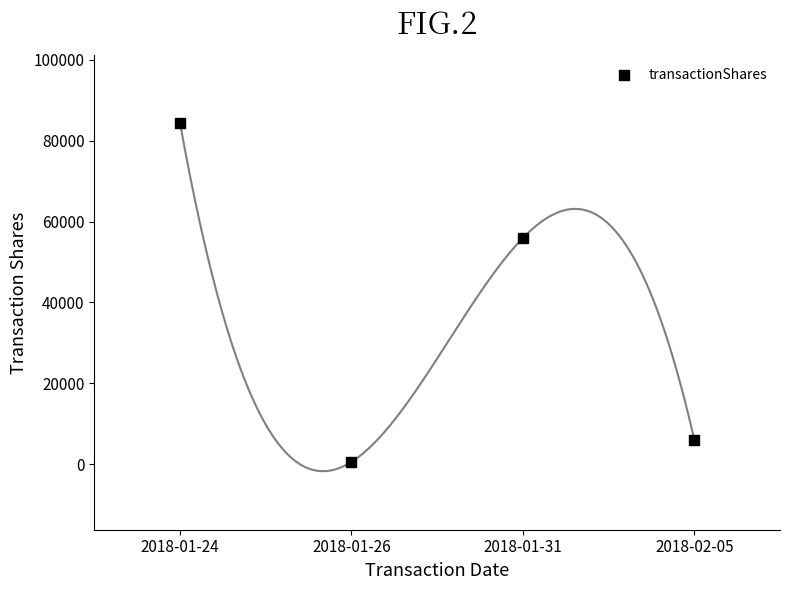

What Y value in the scatter plot is closest to 42480?

55925